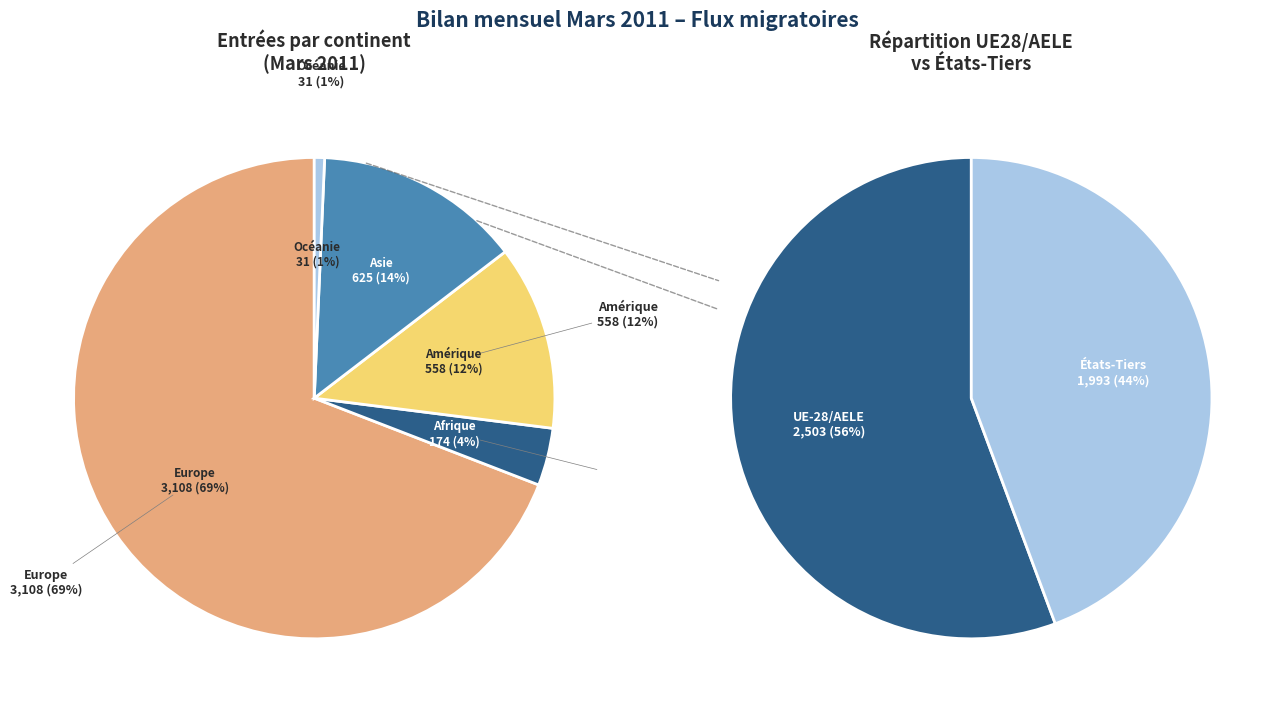

How much of the chart is everything except Asie?

86.1%